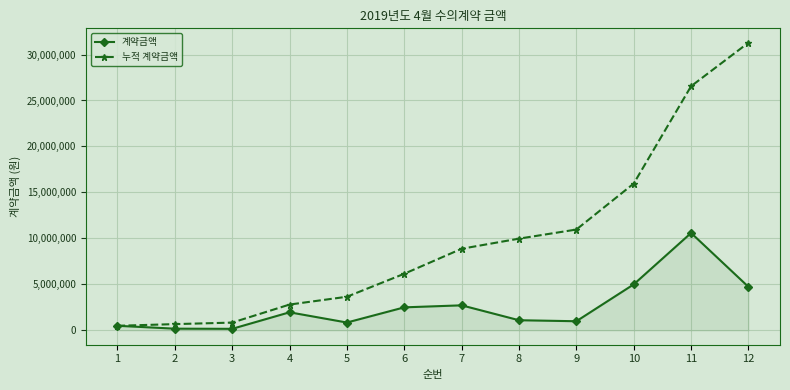

List the series in order of their overall mean, lowest first.

계약금액, 누적 계약금액